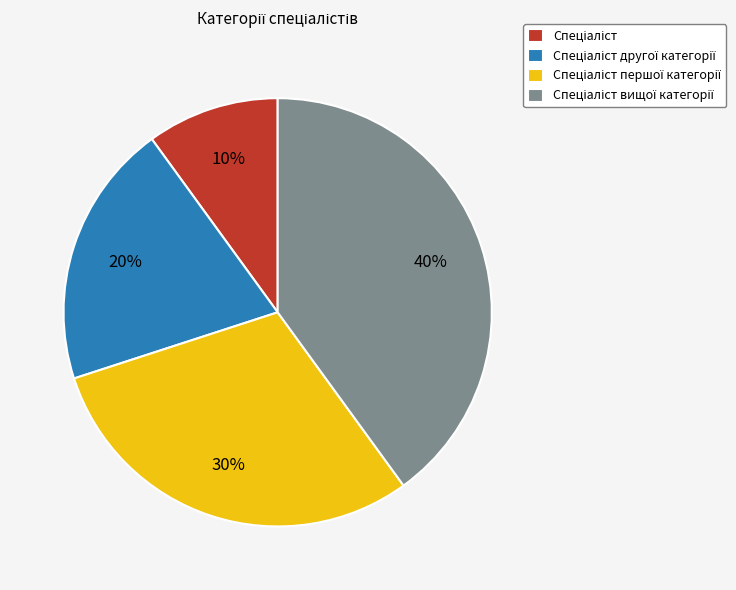

To the nearest percent, what is the difference between the largest and smallest slice percentages?

30%